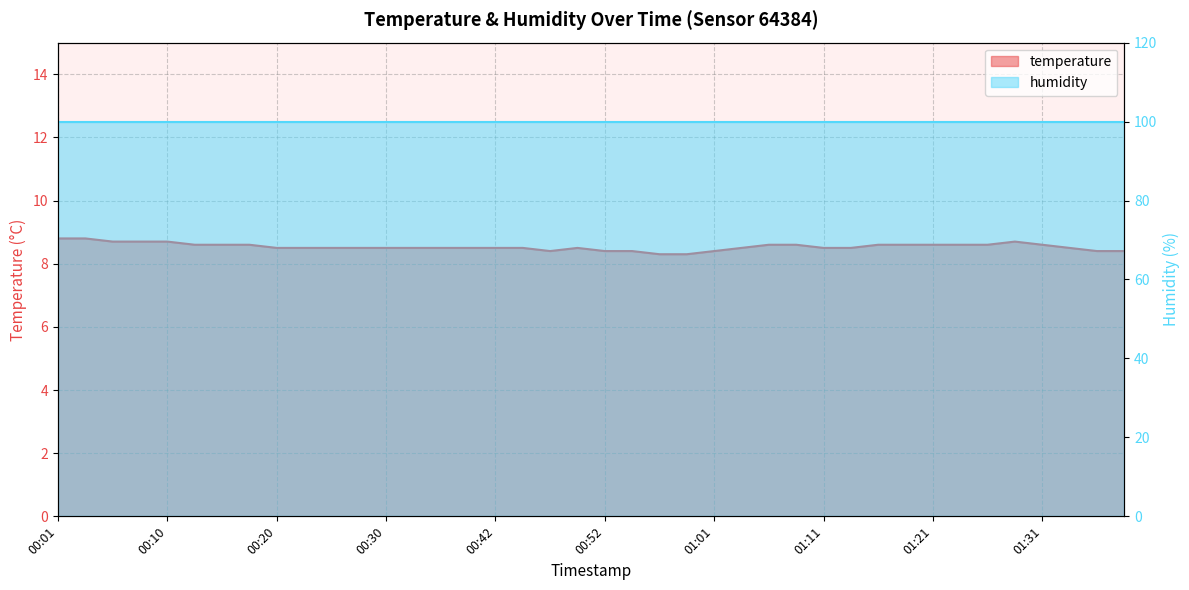

Reading left to right, what are all the values shown in this chart?

00:01=8.8	00:03=8.8	00:05=8.7	00:08=8.7	00:10=8.7	00:13=8.6	00:15=8.6	00:18=8.6	00:20=8.5	00:22=8.5	00:25=8.5	00:27=8.5	00:30=8.5	00:32=8.5	00:37=8.5	00:40=8.5	00:42=8.5	00:44=8.5	00:47=8.4	00:49=8.5	00:52=8.4	00:54=8.4	00:57=8.3	00:59=8.3	01:01=8.4	01:04=8.5	01:06=8.6	01:09=8.6	01:11=8.5	01:14=8.5	01:16=8.6	01:18=8.6	01:21=8.6	01:23=8.6	01:26=8.6	01:28=8.7	01:31=8.6	01:33=8.5	01:35=8.4	01:38=8.4